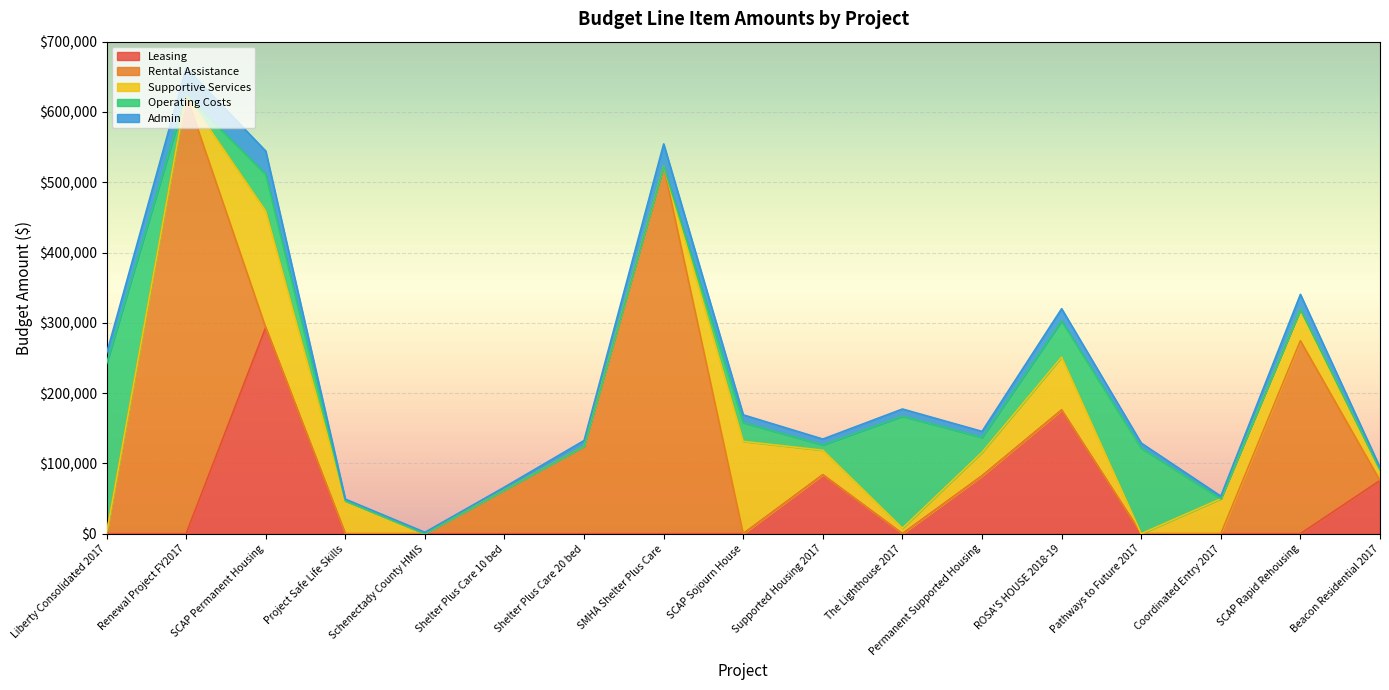

The Operating Costs series shows 7555 at Supported Housing 2017. True or false?

True